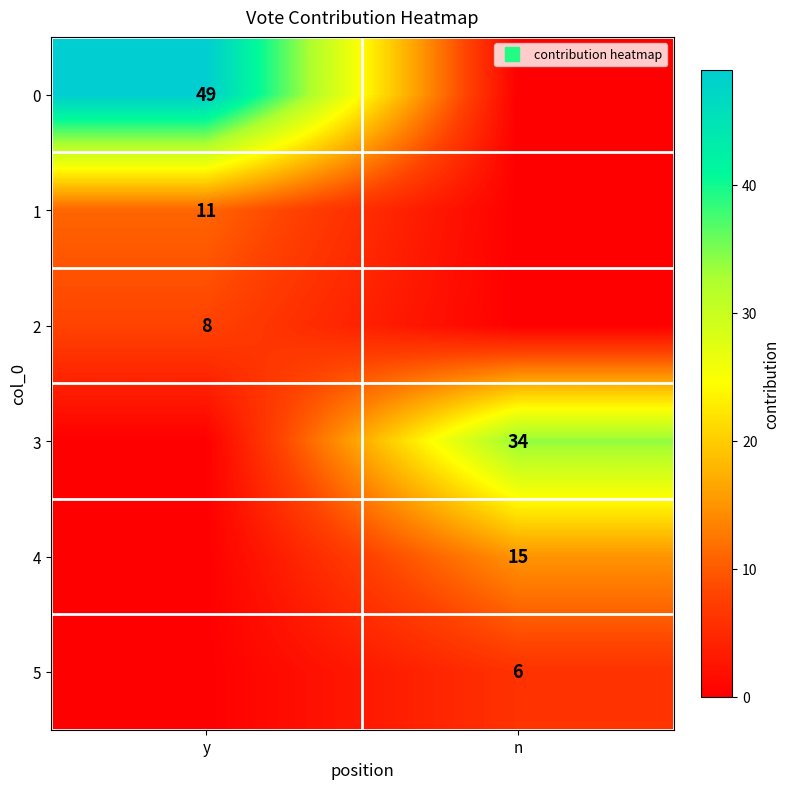

At how many categories does at least one series exceed 30?

2